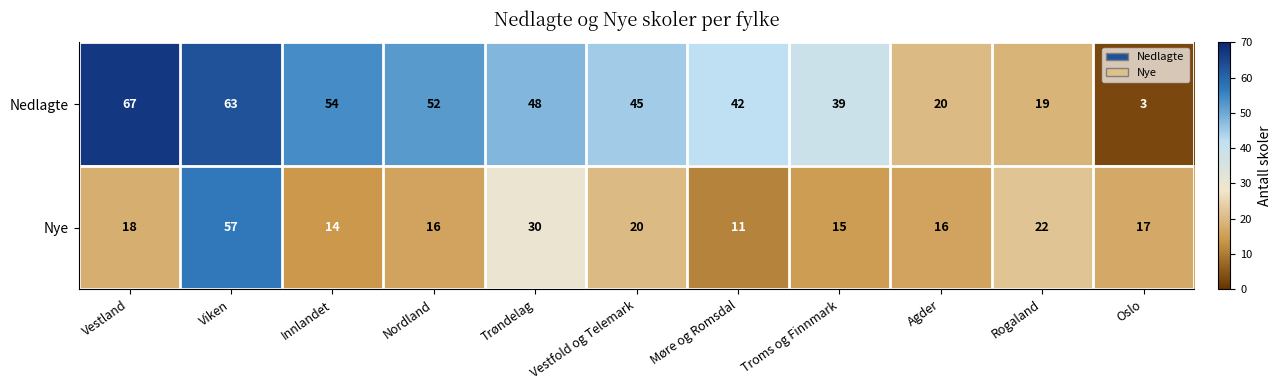

Rank the series by their maximum value, from highest to lowest.

Nedlagte, Nye